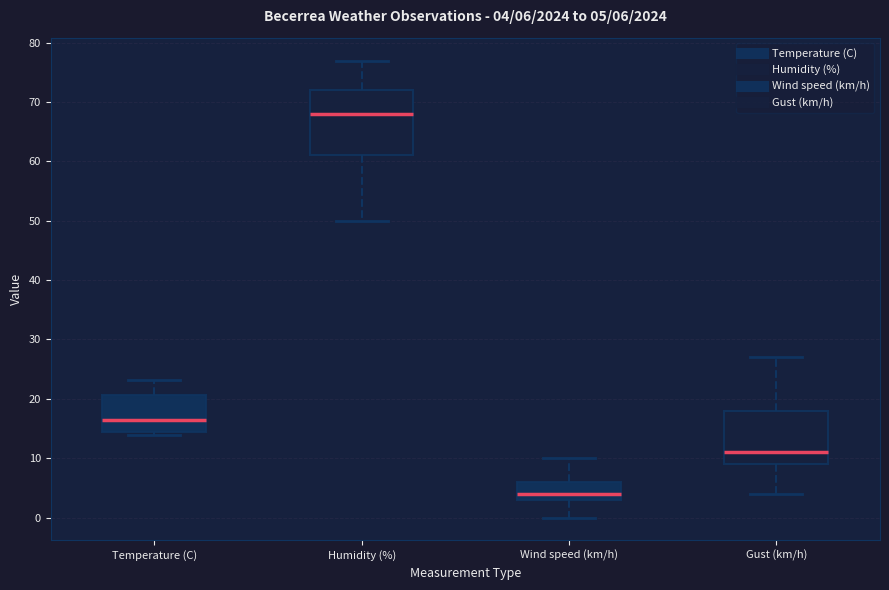

Which box's median line is the lowest?

Wind speed (km/h)